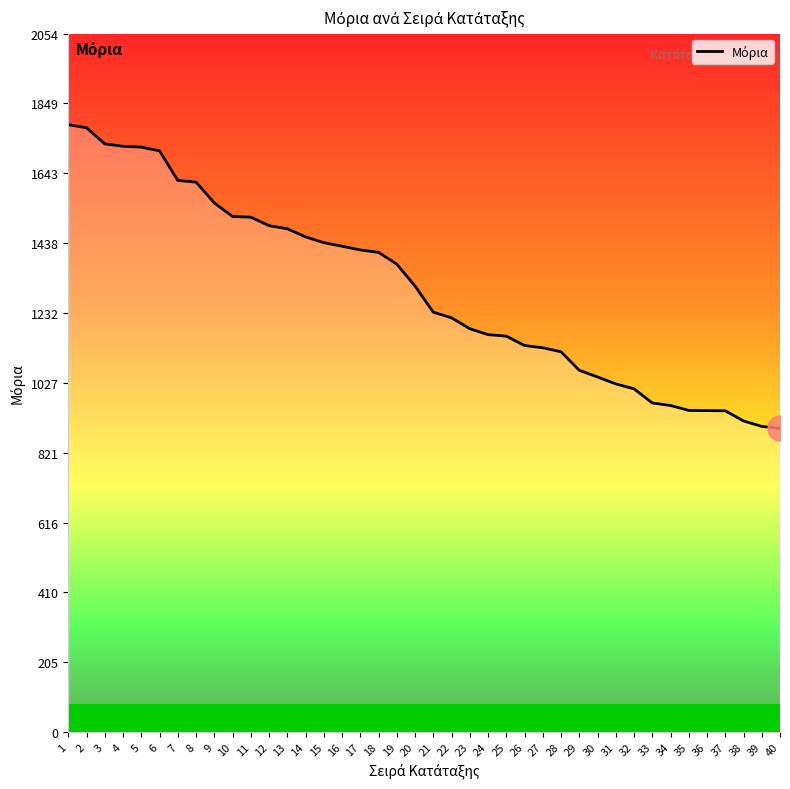

Approximately how many times larger is the value at 4 compared to 37?

1.8